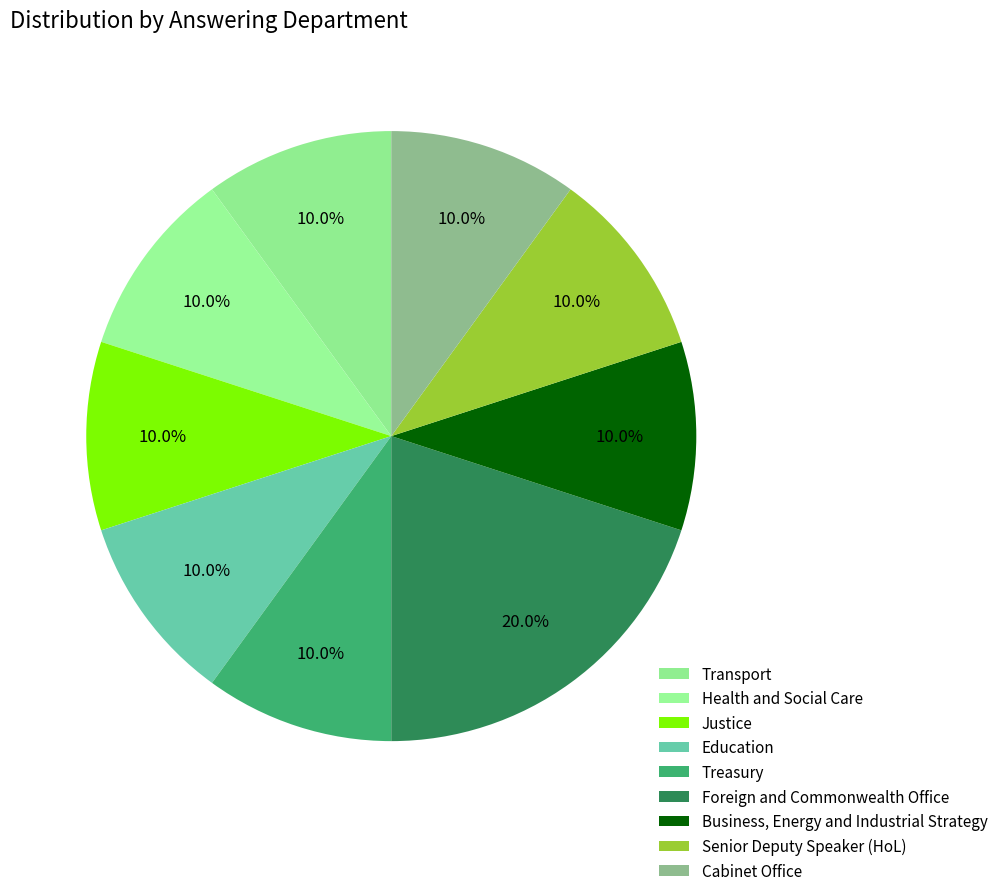

How many segments does this pie chart have?

9